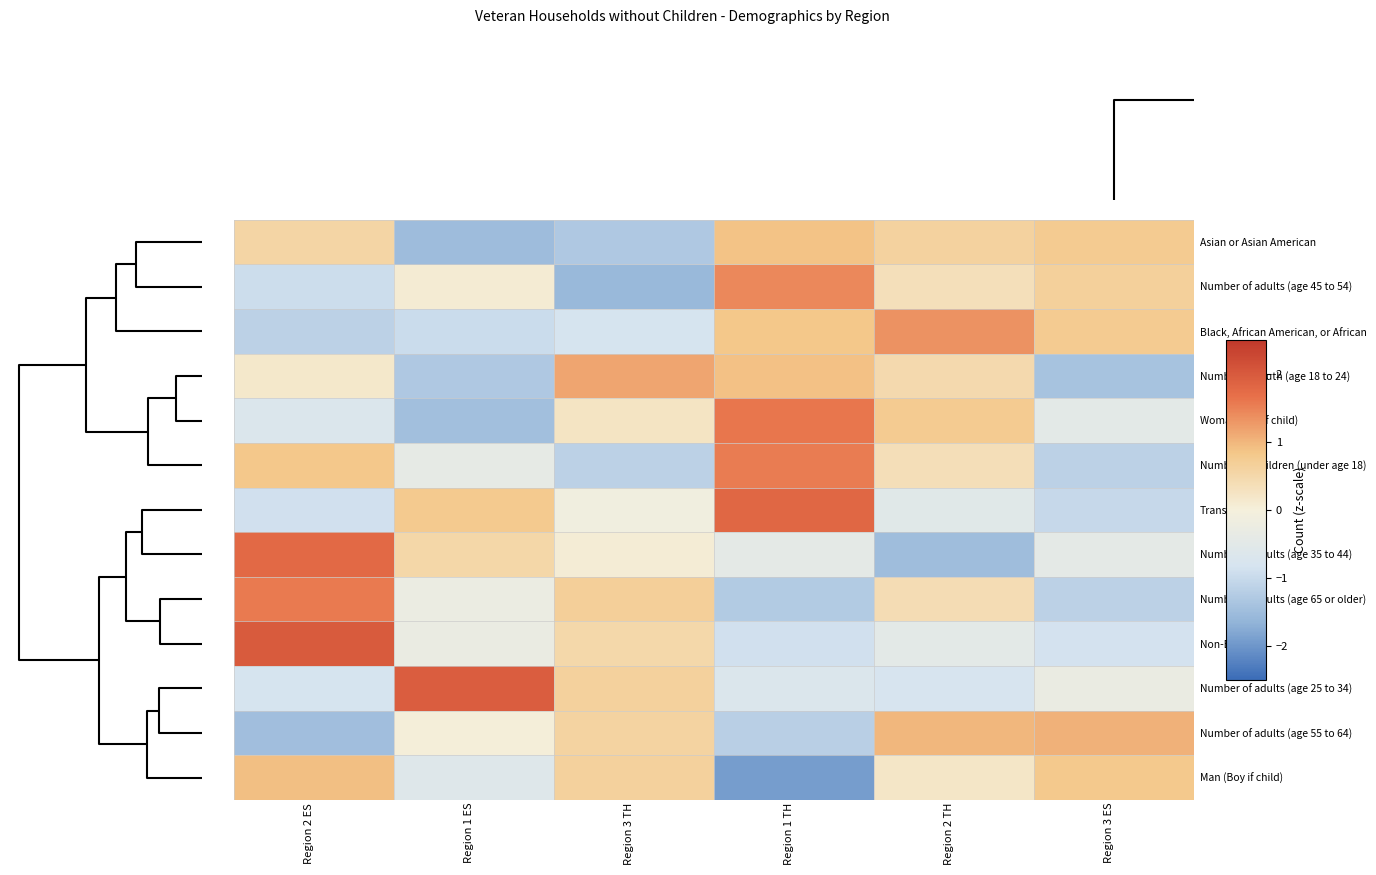

What is the greatest value displayed?

2.0